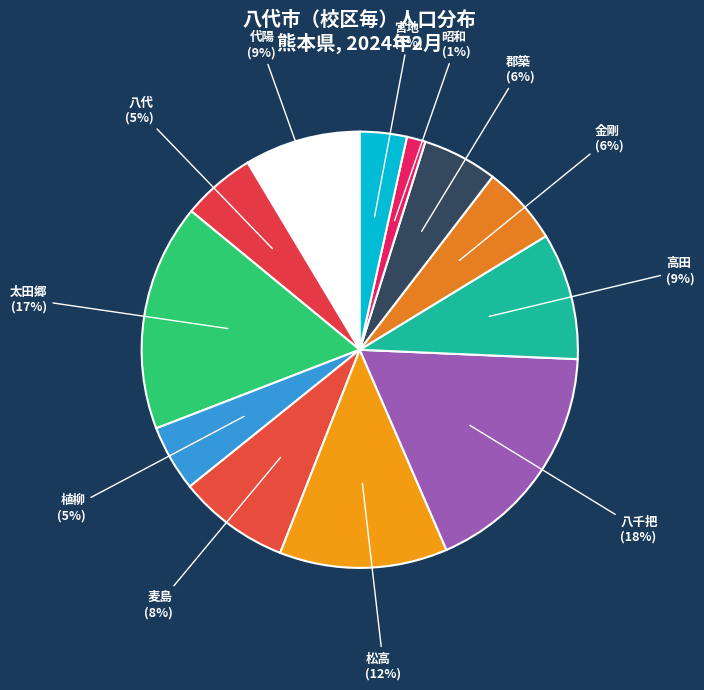

Combined, do 昭和 and 植柳 account for over 50%?

No